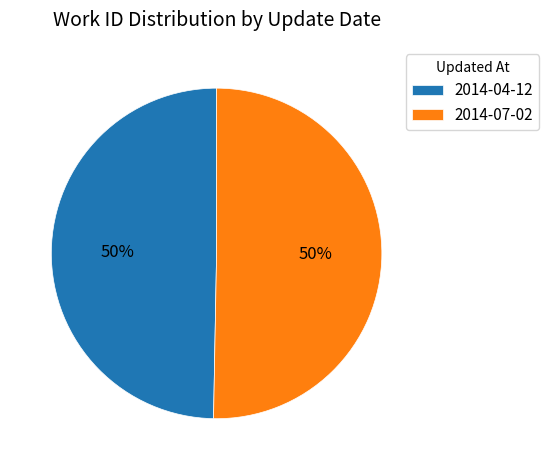

Count the number of slices in the pie.

2